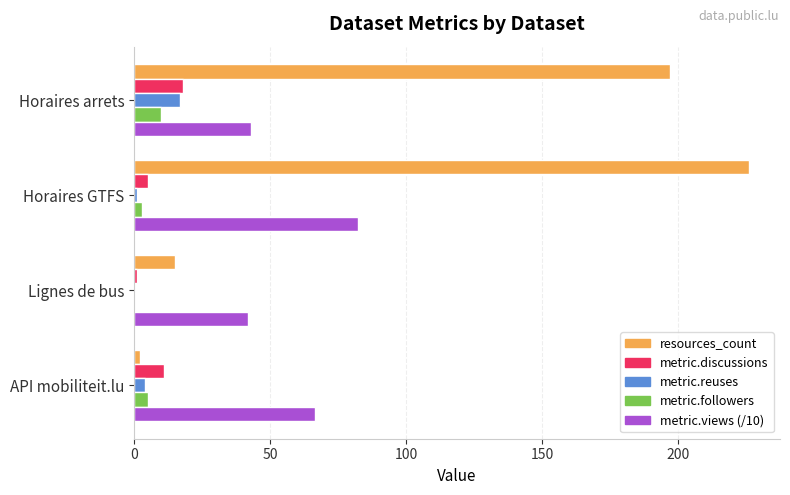

How many data points does each series have?

4